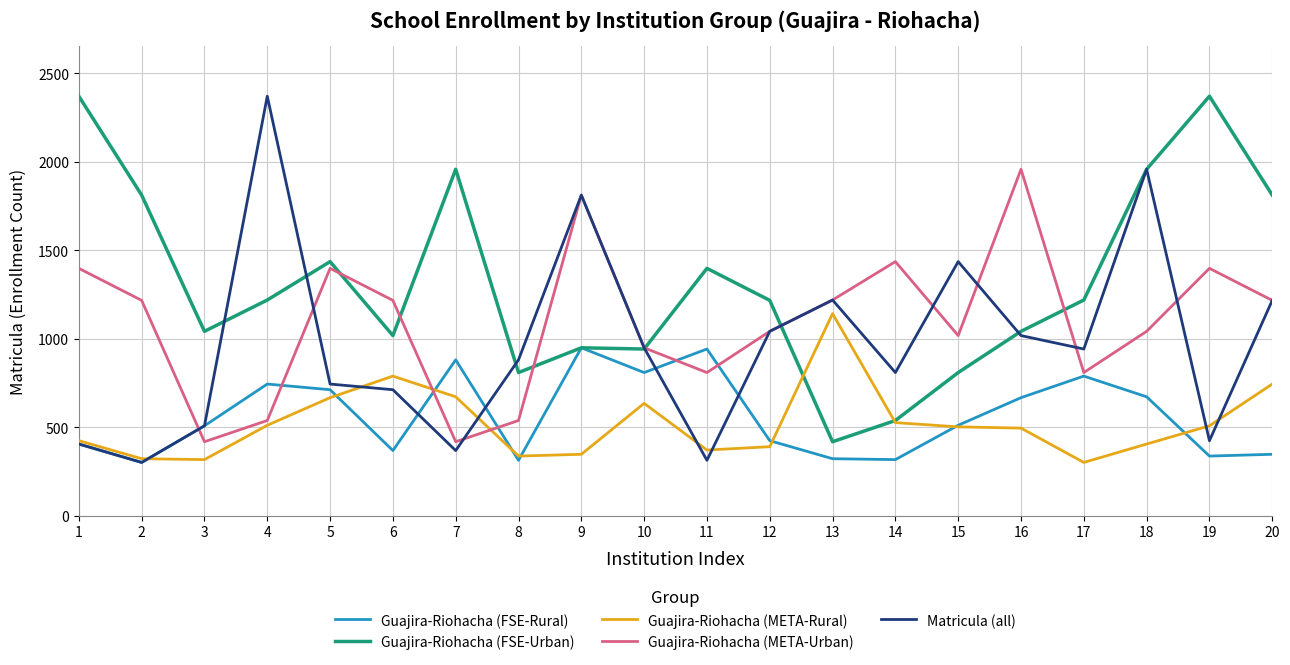

The value of Matricula (all) at 2 is 300. True or false?

True